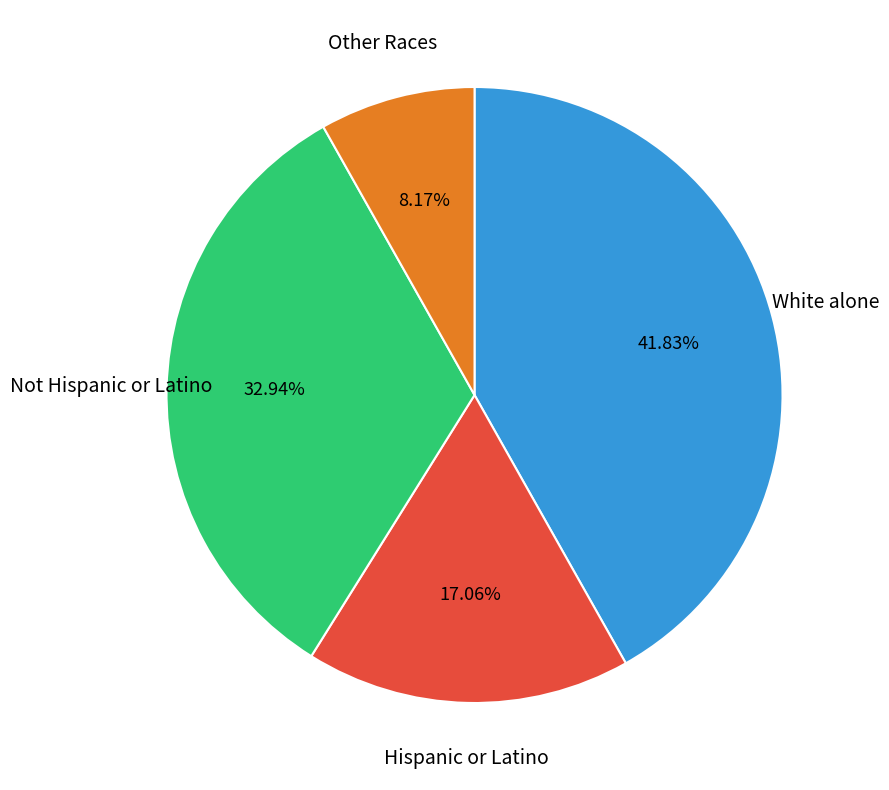

Is there a majority slice in this chart?

No